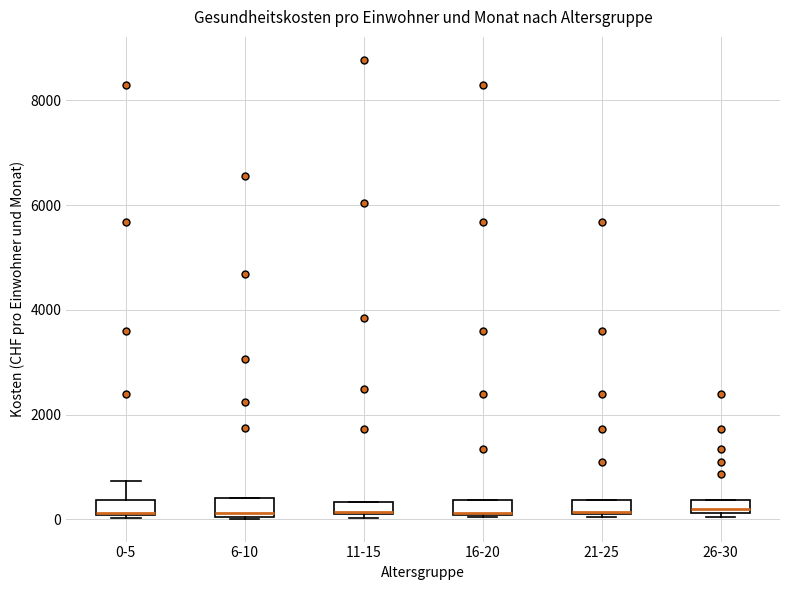

Where does the median line of the box for 16-20 sit on the y-axis? The values are not printed on the chart, so give them approximately, as read against the axis.

200